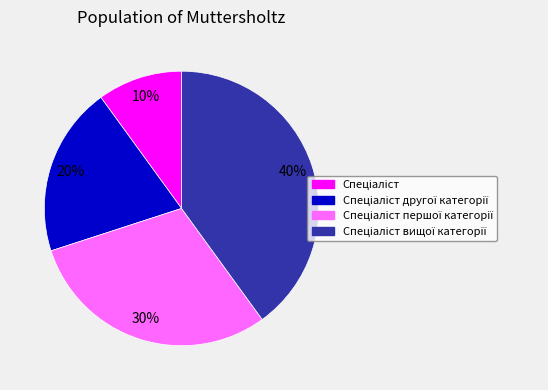

Does any single category account for the majority?

No